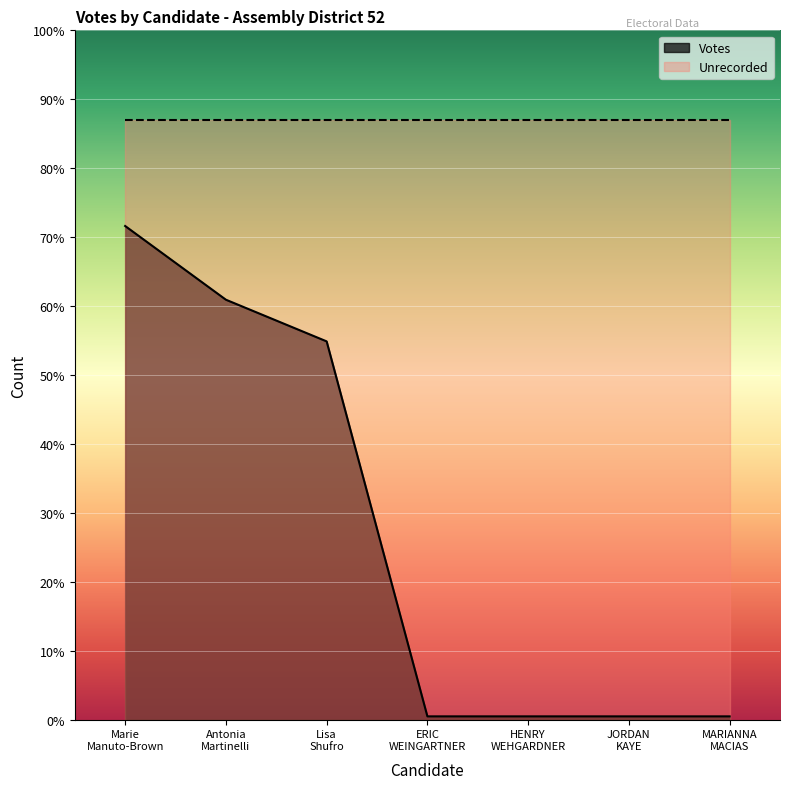

What is the average value?

58